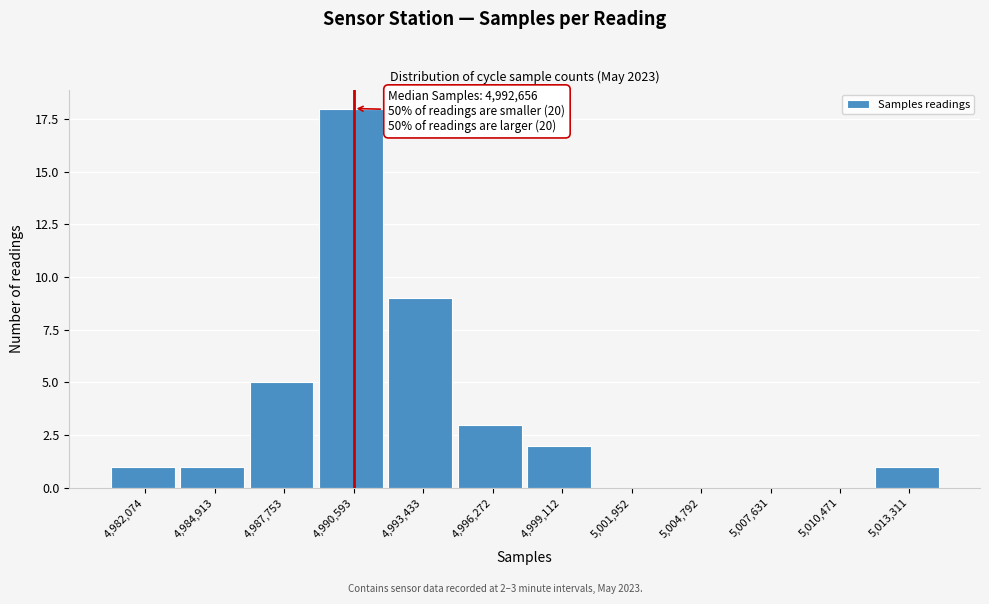

Reading left to right, transcribe all the data shown in this chart.

4,982,074=1	4,984,913=1	4,987,753=5	4,990,593=18	4,993,433=9	4,996,272=3	4,999,112=2	5,001,952=0	5,004,792=0	5,007,631=0	5,010,471=0	5,013,311=1